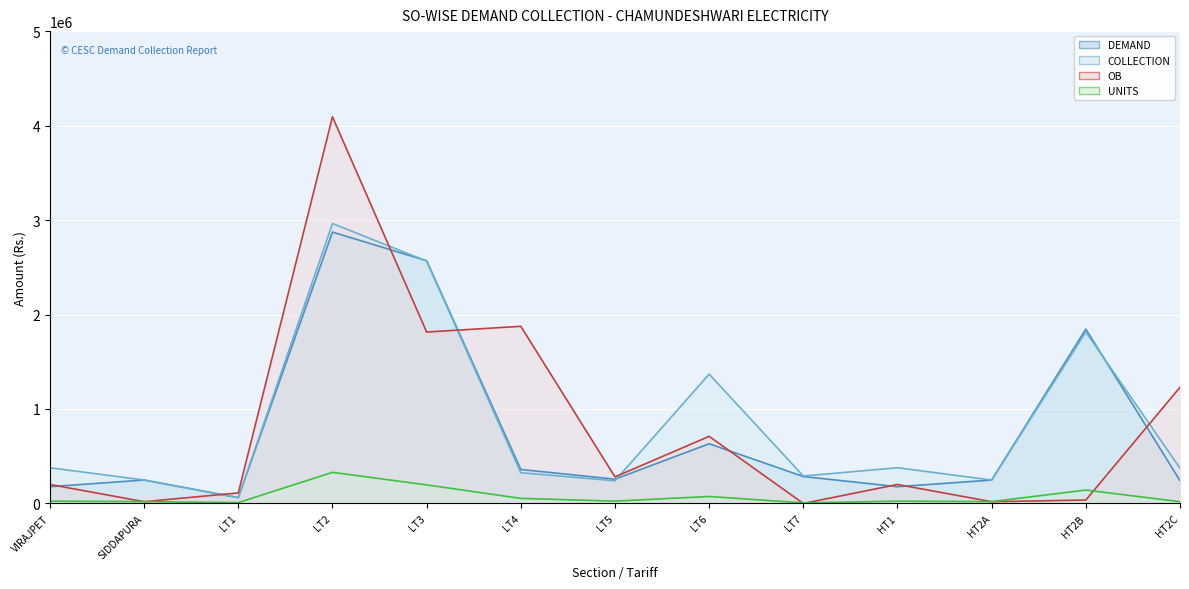

Is the value of UNITS at VIRAJPET greater than the value of OB at HT2B?

No